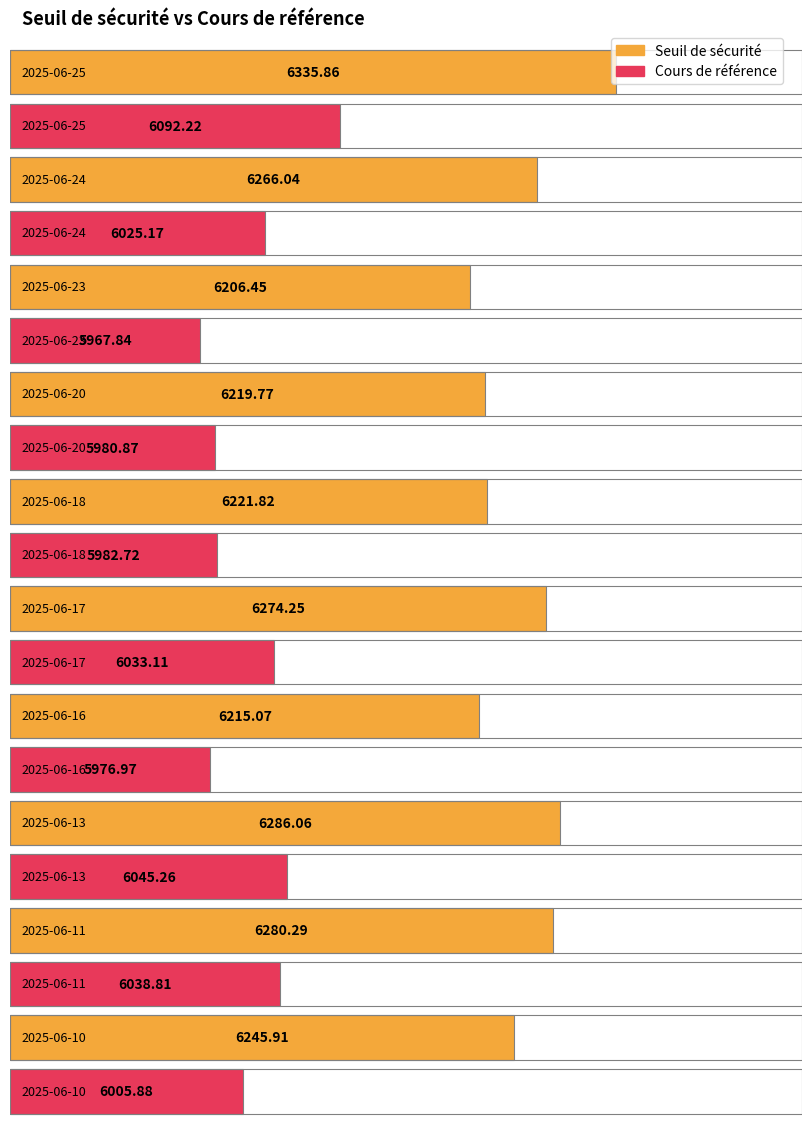

At which label does Cours de référence first exceed 6025?

2025-06-25